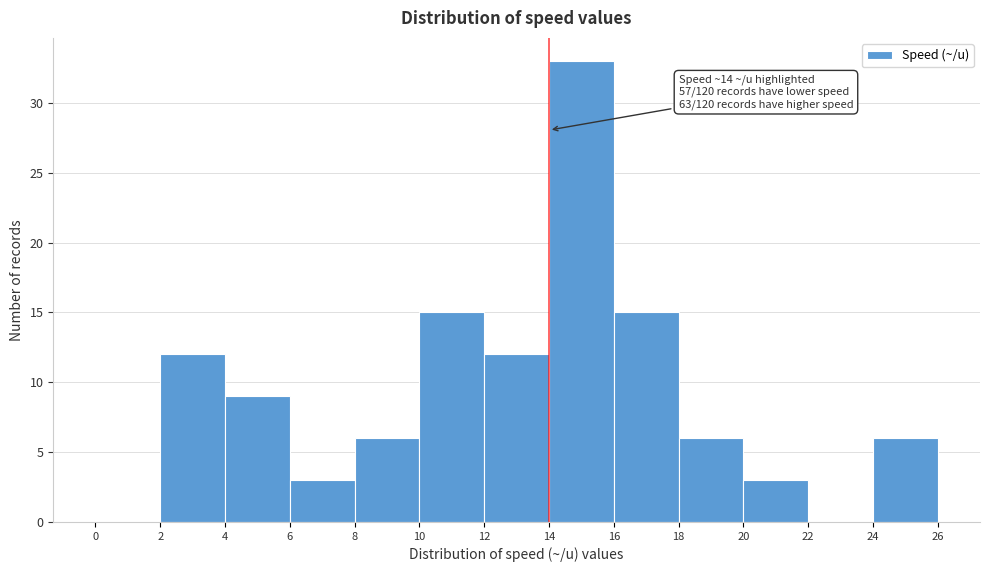

Which range on the x-axis has the tallest bar?

14 to 16